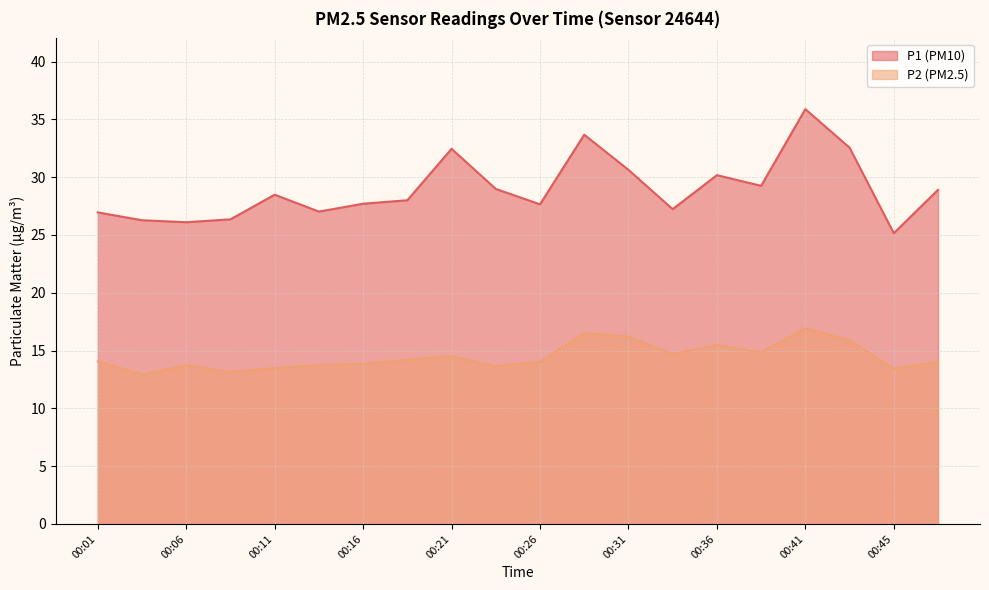

What is the difference between the second highest and second lowest values in the P2 series?

3.4